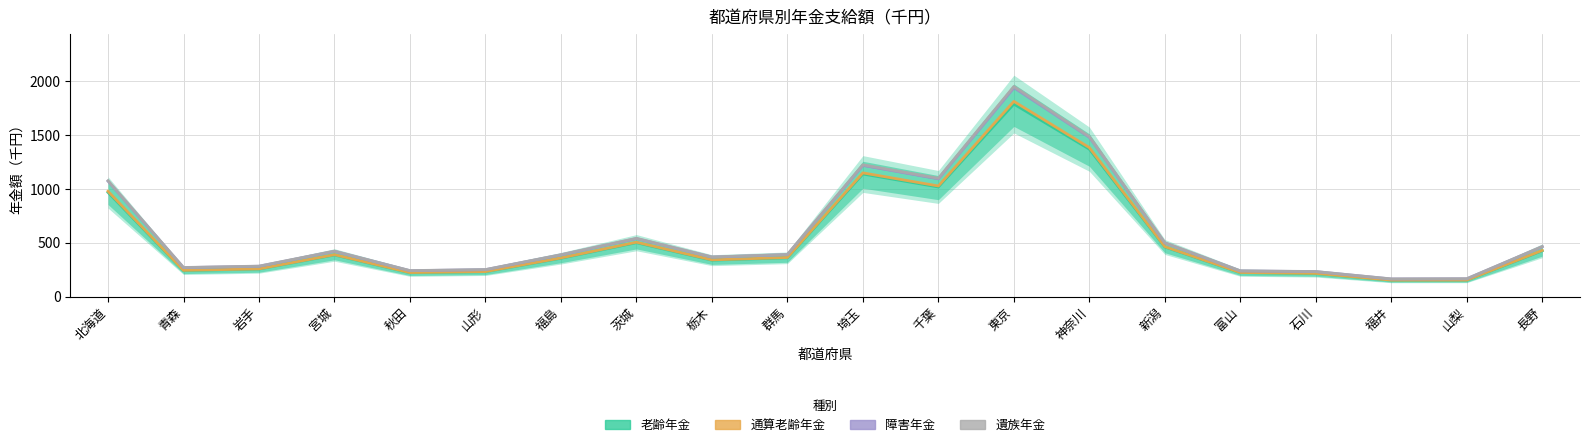

What is the total value across all series at 宮城?

1619.3